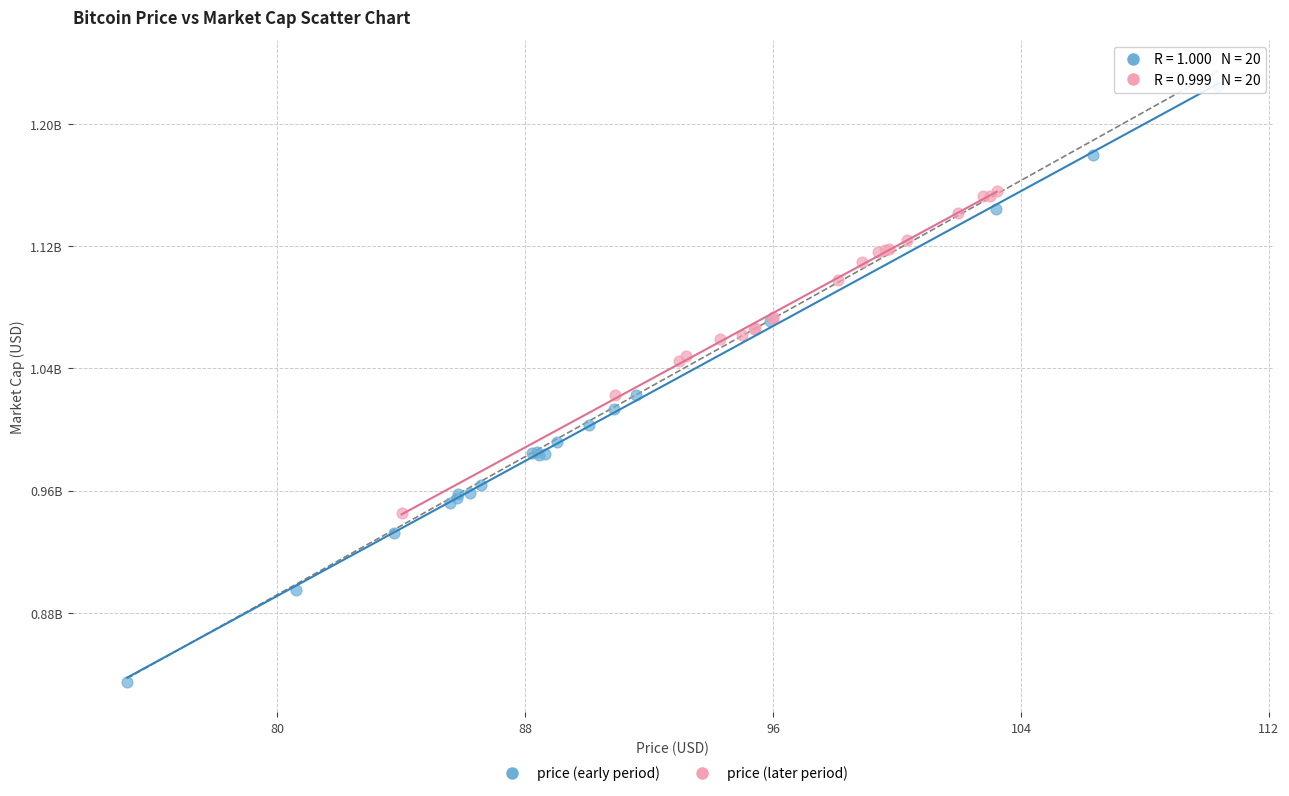

Which series reaches the minimum Y coordinate?

price (early period)